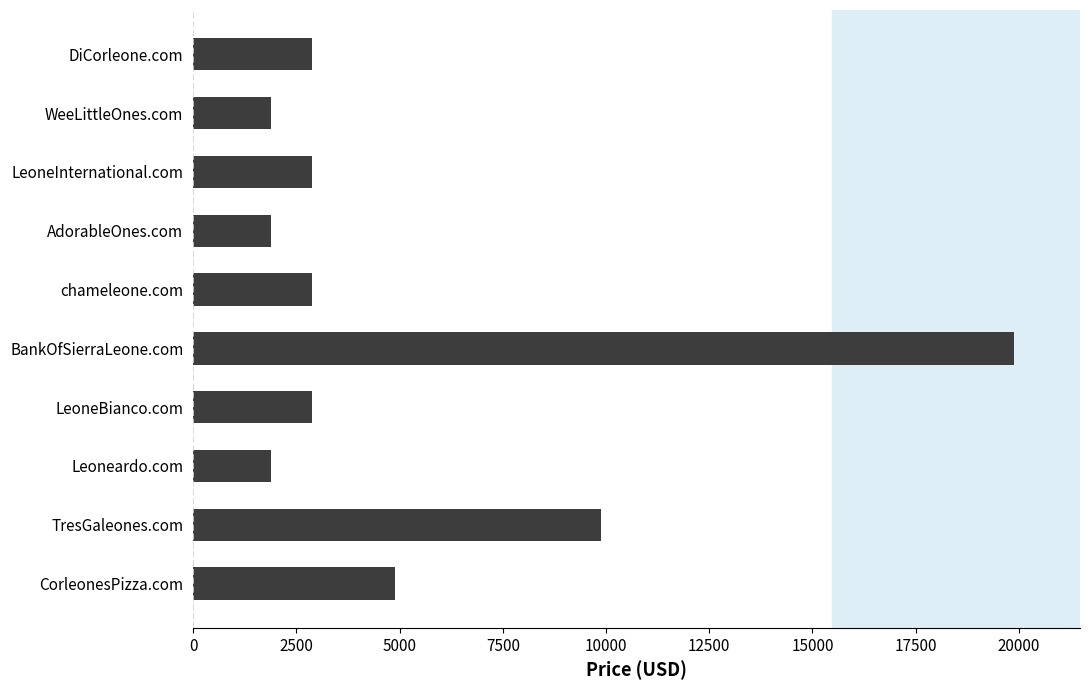

Reading top to bottom, extract all data points from this chart.

DiCorleone.com=2888	WeeLittleOnes.com=1888	LeoneInternational.com=2888	AdorableOnes.com=1888	chameleone.com=2888	BankOfSierraLeone.com=19888	LeoneBianco.com=2888	Leoneardo.com=1888	TresGaleones.com=9888	CorleonesPizza.com=4888